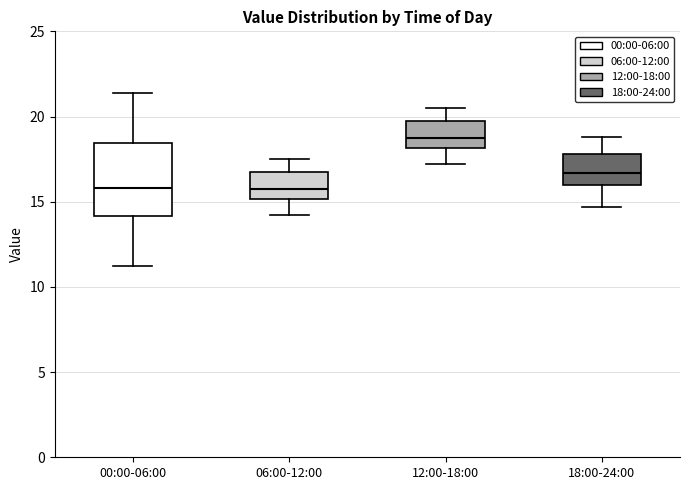

Reading left to right, read every box against the y-axis: the position of its median line, the range the box covers, and the ends of its whiskers. The values are not printed on the chart, so give them approximately, as read against the axis.

00:00-06:00: median 16.0, box 14.0 to 18.5, whiskers 11.0 to 21.5
06:00-12:00: median 16.0, box 15.0 to 16.5, whiskers 14.0 to 17.5
12:00-18:00: median 19.0, box 18.0 to 19.5, whiskers 17.0 to 20.5
18:00-24:00: median 16.5, box 16.0 to 18.0, whiskers 14.5 to 19.0